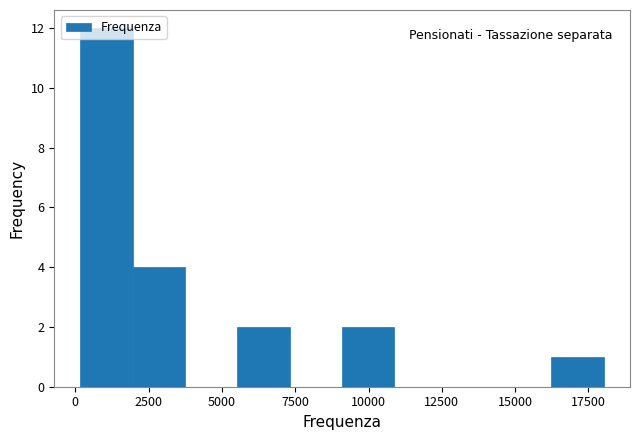

Read against the x-axis, roughly where is the centre of the tallest bar?

1000